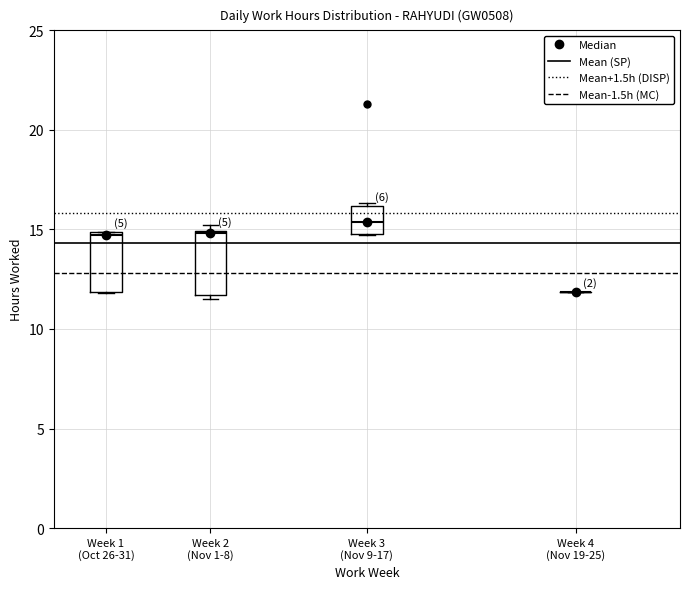

Reading left to right, read every box against the y-axis: the position of its median line, the range the box covers, and the ends of its whiskers. The values are not printed on the chart, so give them approximately, as read against the axis.

Week 1 (Oct 26-31): median 14.5, box 12.0 to 15.0, whiskers 12.0 to 15.0
Week 2 (Nov 1-8): median 15.0, box 11.5 to 15.0, whiskers 11.5 (just below the box's lower edge) to 15.0 (just above the box's upper edge)
Week 3 (Nov 9-17): median 15.5, box 15.0 to 16.0, whiskers 14.5 to 16.5
Week 4 (Nov 19-25): box collapsed to a line at 12.0, whiskers 12.0 to 12.0